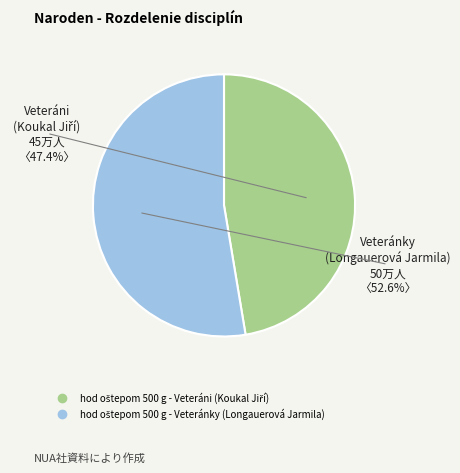

To the nearest percent, what is the difference between the hod oštepom 500 g - Veteráni (Koukal Jiří) and hod oštepom 500 g - Veteránky (Longauerová Jarmila) slice percentages?

5%